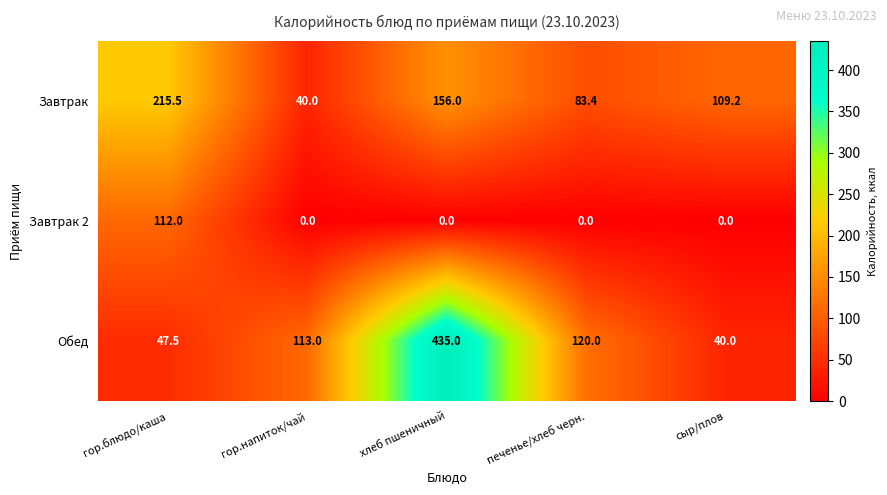

What is the difference between the maximum and second lowest values in the Завтрак 2 series?

112.0